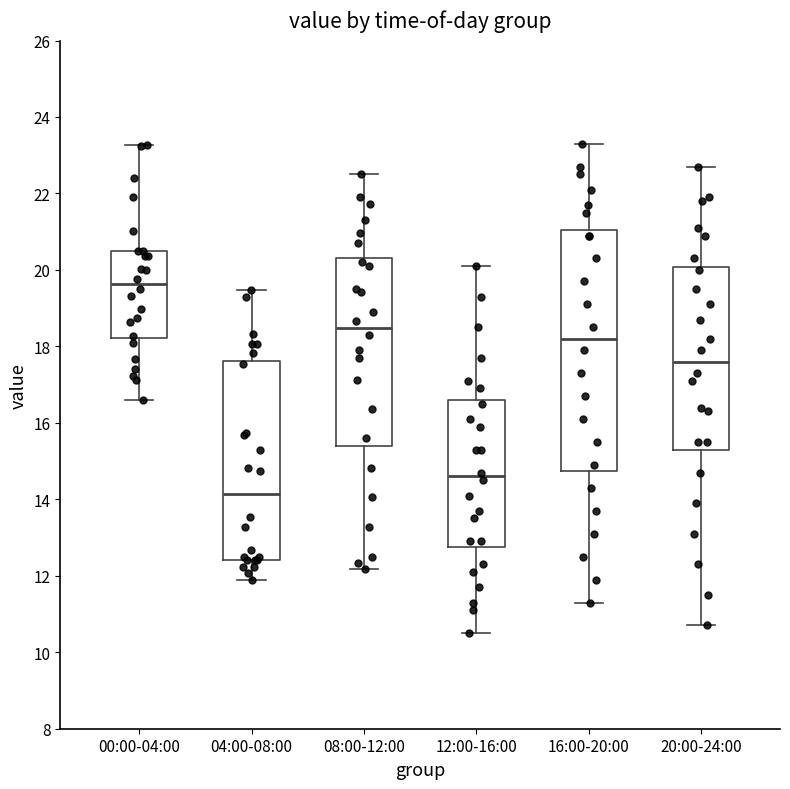

Reading left to right, read every box against the y-axis: the position of its median line, the range the box covers, and the ends of its whiskers. The values are not printed on the chart, so give them approximately, as read against the axis.

00:00-04:00: median 19.6, box 18.2 to 20.6, whiskers 16.6 to 23.2
04:00-08:00: median 14.2, box 12.4 to 17.6, whiskers 12.0 to 19.4
08:00-12:00: median 18.4, box 15.4 to 20.4, whiskers 12.2 to 22.6
12:00-16:00: median 14.6, box 12.8 to 16.6, whiskers 10.6 to 20.2
16:00-20:00: median 18.2, box 14.8 to 21.0, whiskers 11.4 to 23.4
20:00-24:00: median 17.6, box 15.4 to 20.0, whiskers 10.8 to 22.8